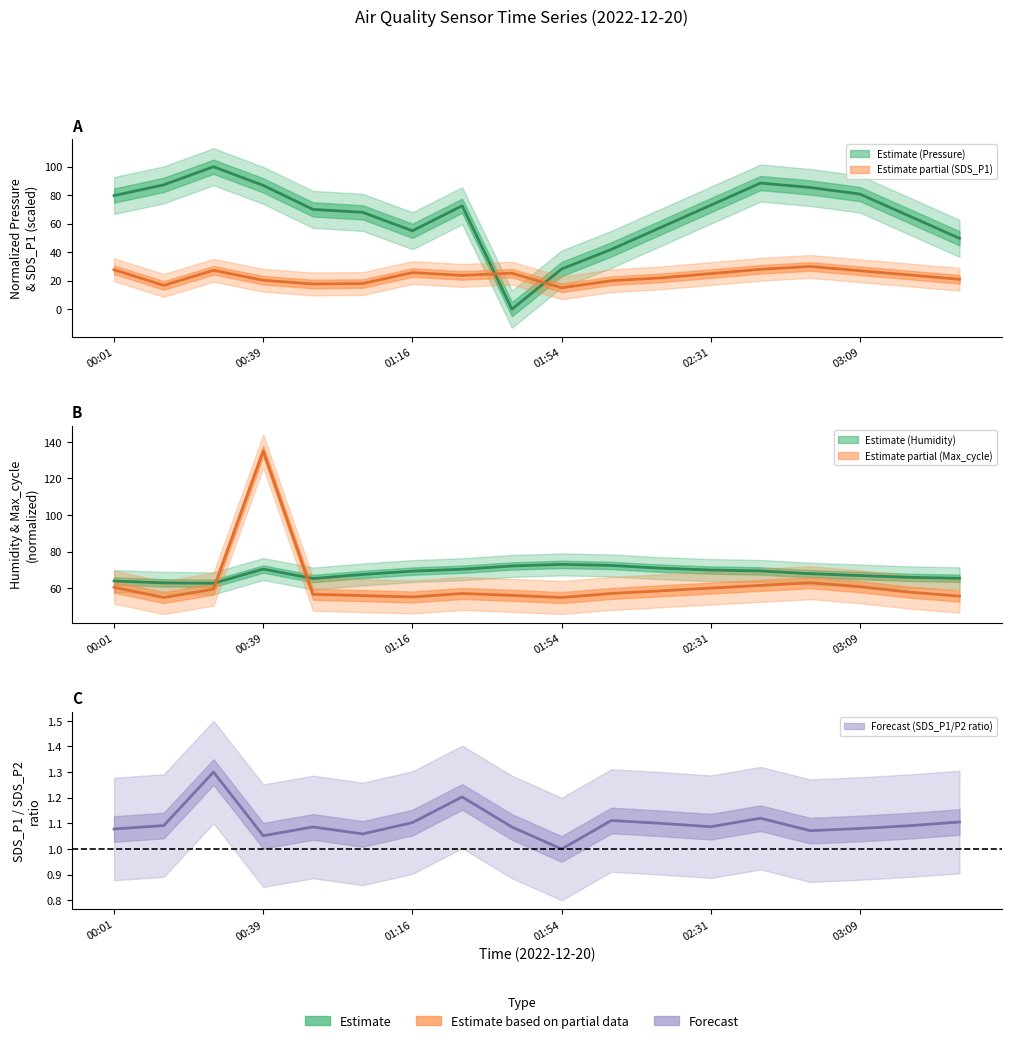

Rank the series by their maximum value, from lowest to highest.

SDS_P1, BME280_humidity, BME280_pressure, Max_cycle